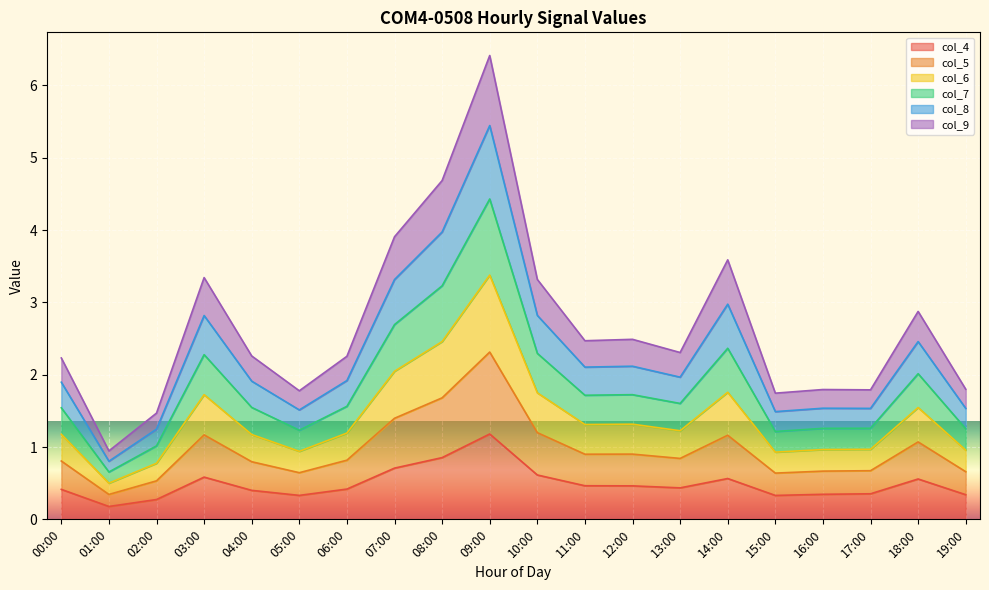

What position from the right is 19:00?

1